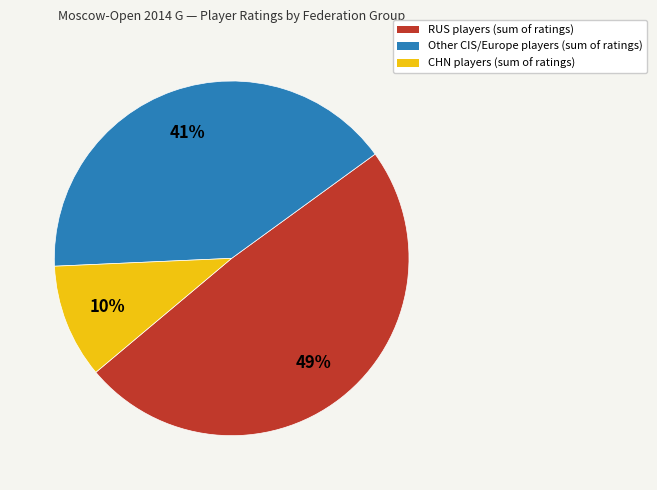

Do Other CIS/Europe players (sum of ratings) and RUS players (sum of ratings) together represent more than half of the pie?

Yes